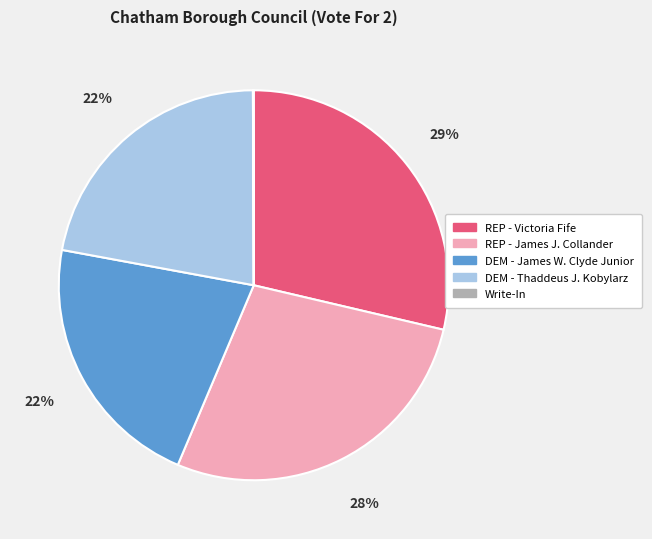

Which slice is the largest?

REP - Victoria Fife